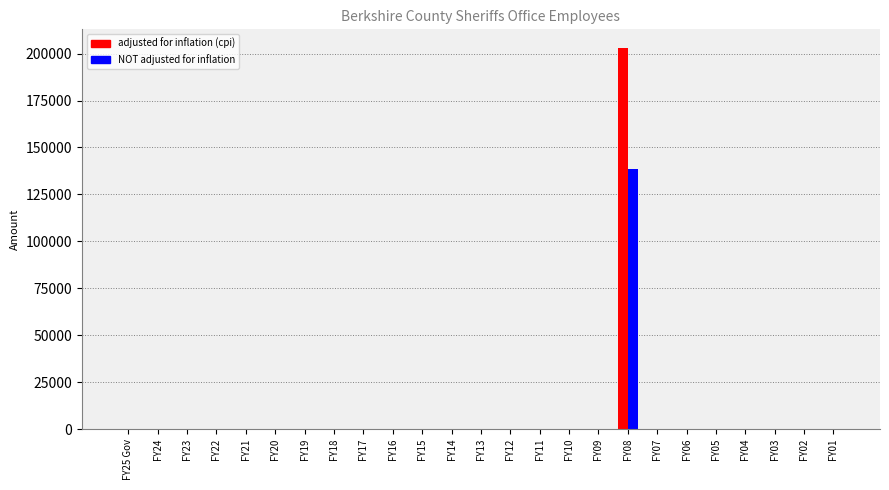

What is the sum of all adjusted for inflation (cpi) values?

202783